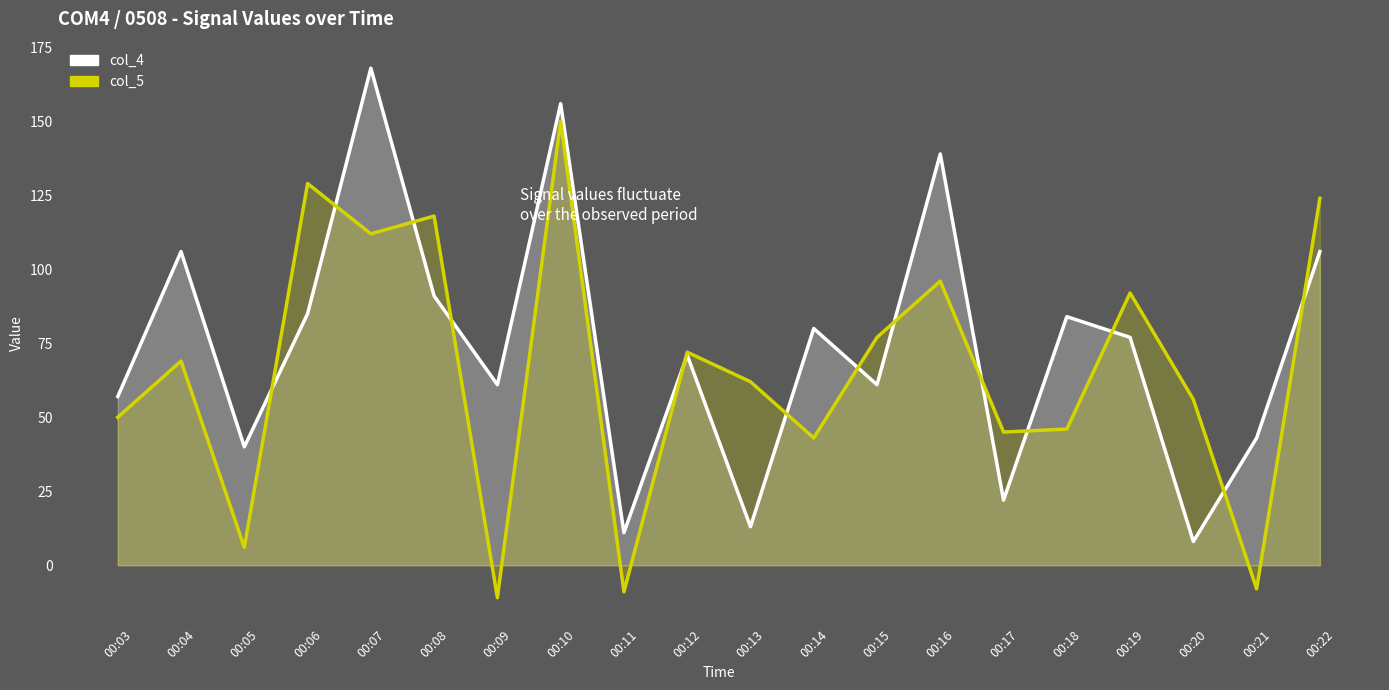

Which category has the lowest value across all series?

00:09